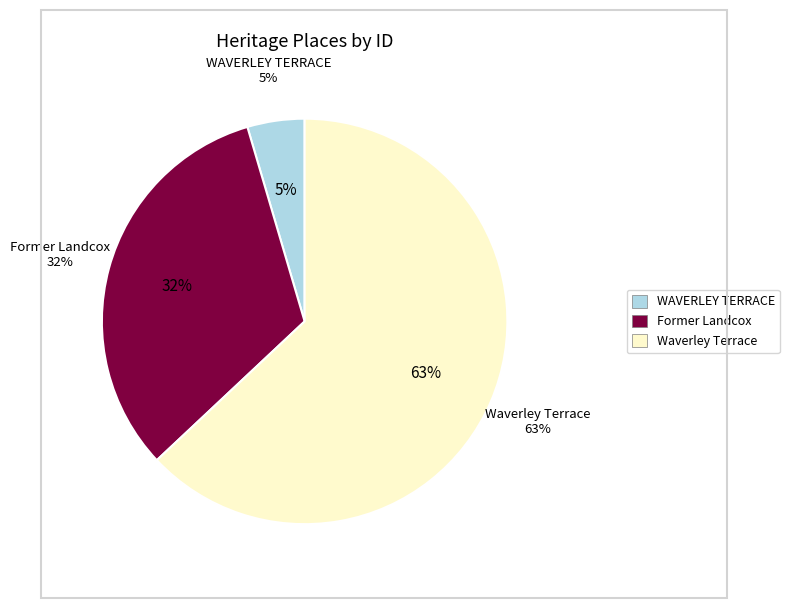

Is there any slice that represents more than half of the pie?

Yes